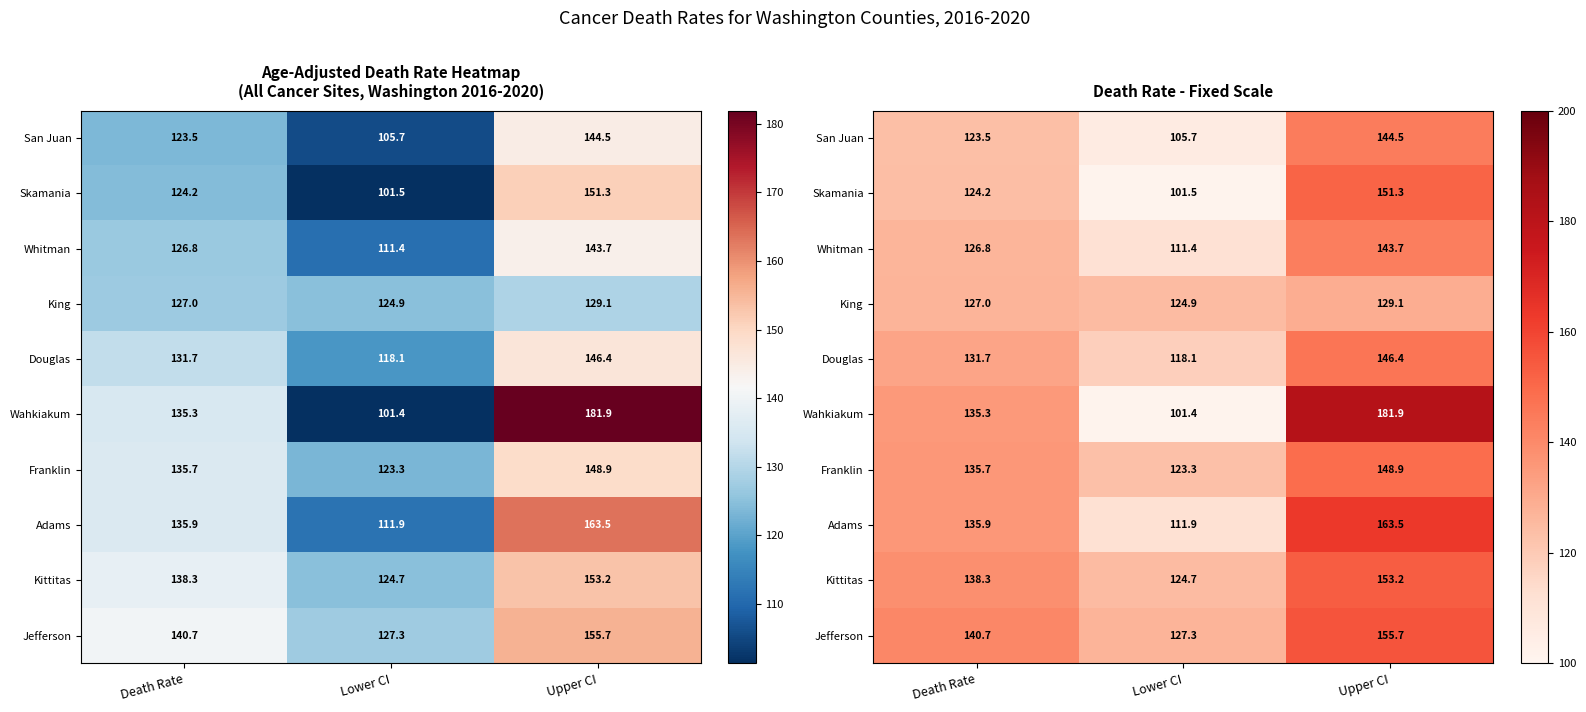

Which has a higher value, Lower CI or Upper CI?

Upper CI